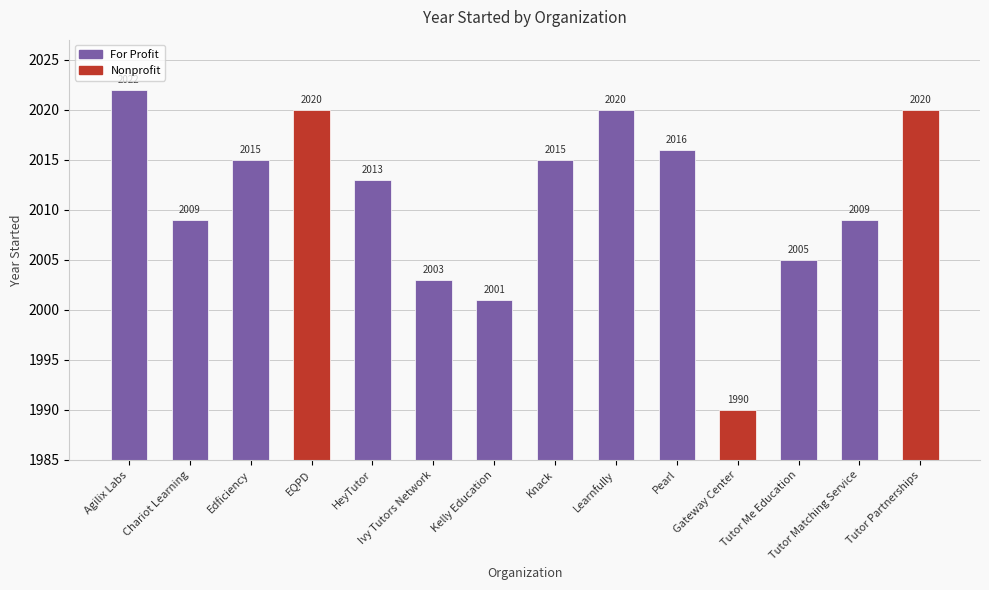

What is the value of the 13th bar from the left?

2009